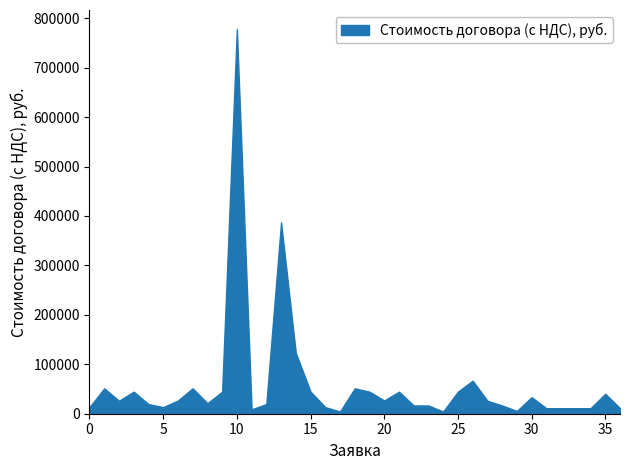

What is the maximum value shown in the chart?

777751.2